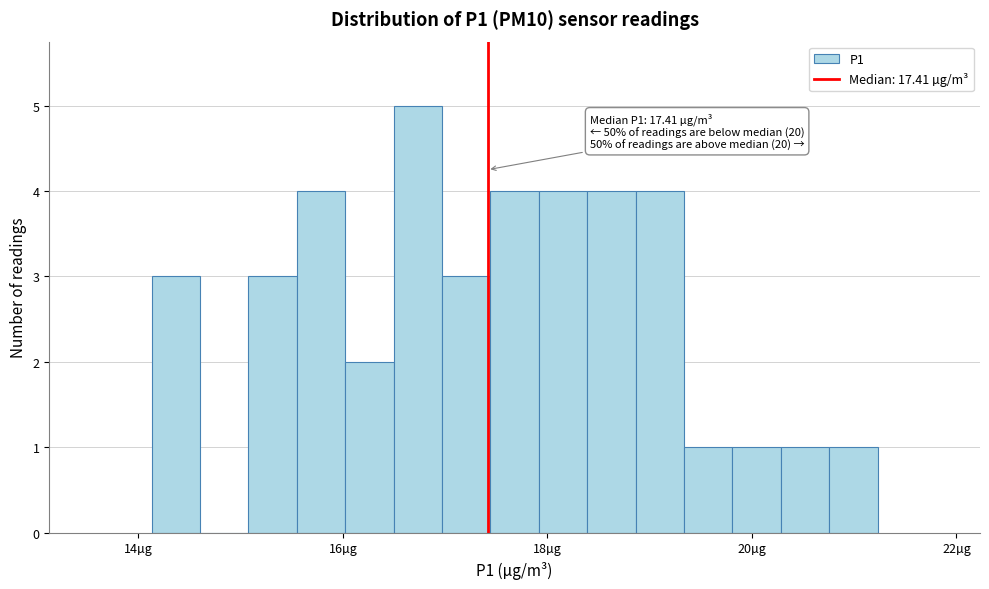

Read against the x-axis, roughly where is the centre of the tallest bar?

16.8